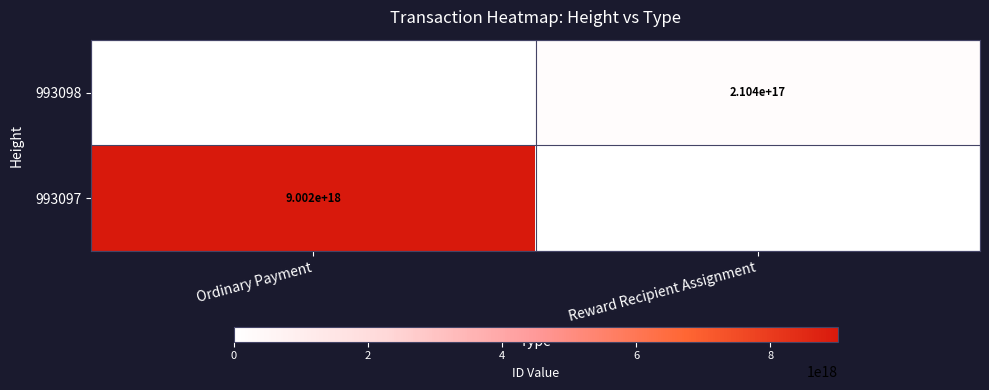

The 993097 series shows 9002000000000000000 at Ordinary Payment. True or false?

True